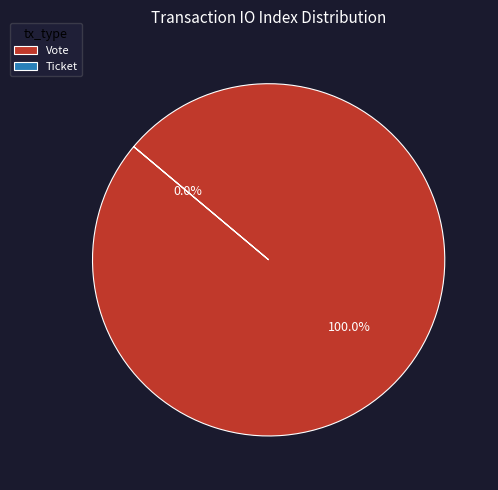

What portion of the pie excludes Ticket?

100.0%